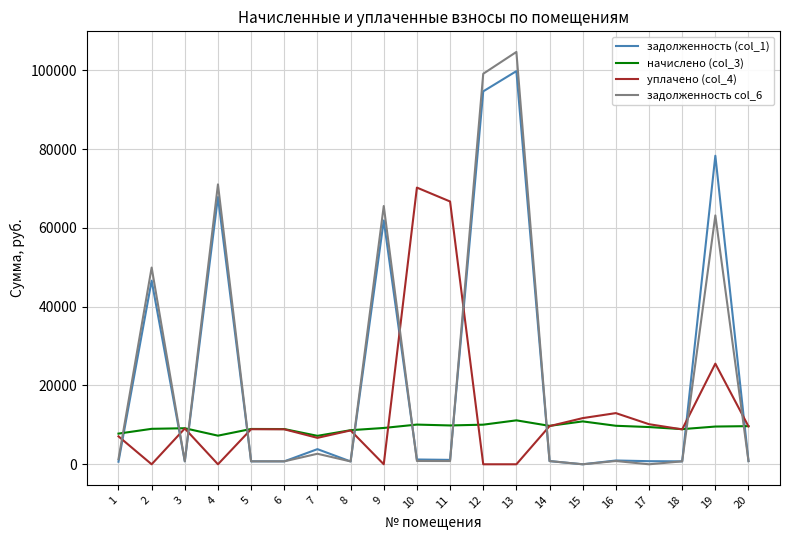

Rank the series by their maximum value, from highest to lowest.

задолженность col_6, задолженность (col_1), уплачено (col_4), начислено (col_3)